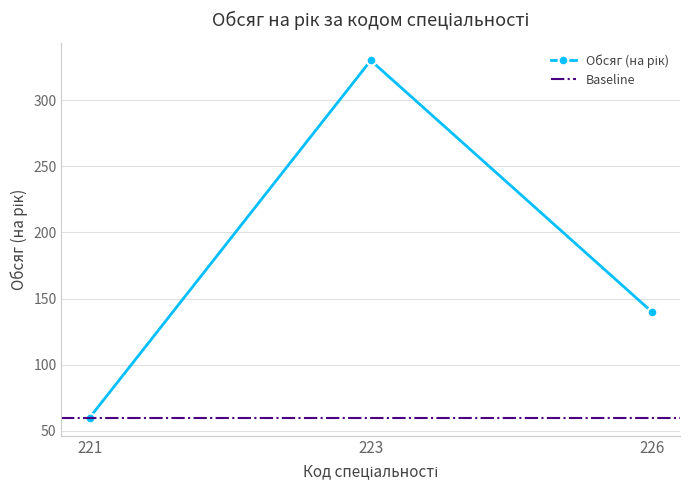

What is the sum of the values at 223 and 226?

470